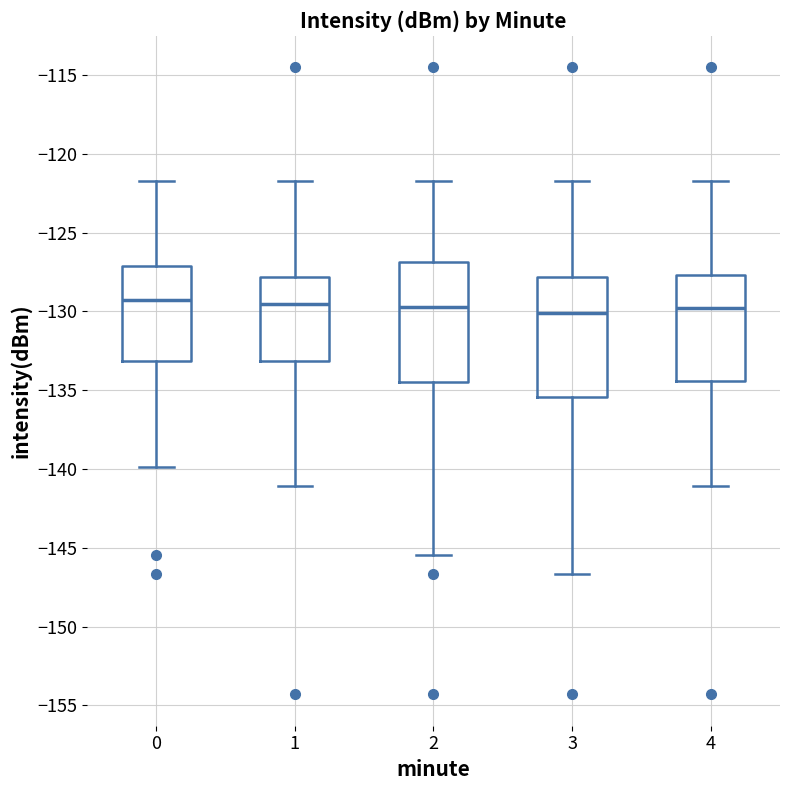

Where is the upper edge of the box at x = 2 on the y-axis? The values are not printed on the chart, so give them approximately, as read against the axis.

-127.0